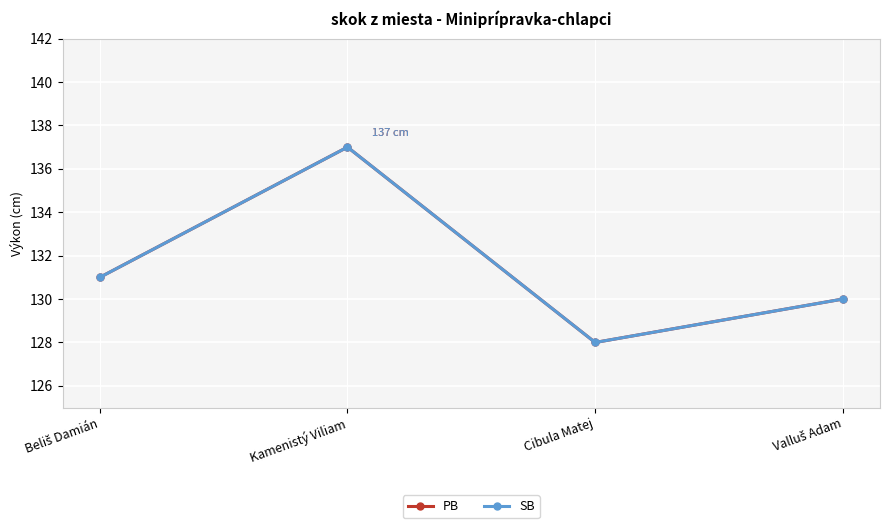

Does the chart have visible grid lines?

Yes